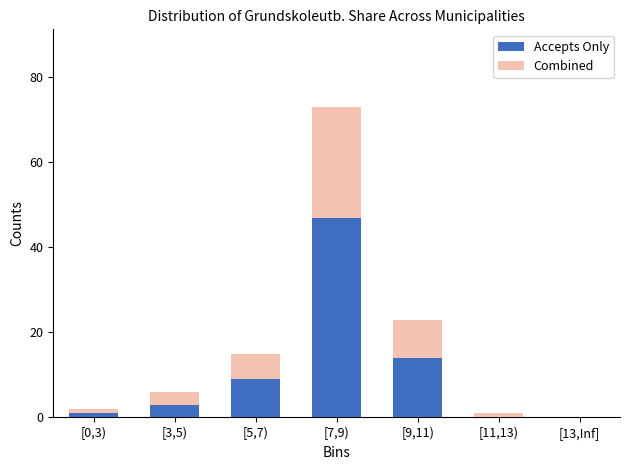

What is the highest value of the Accepts Only series?

47